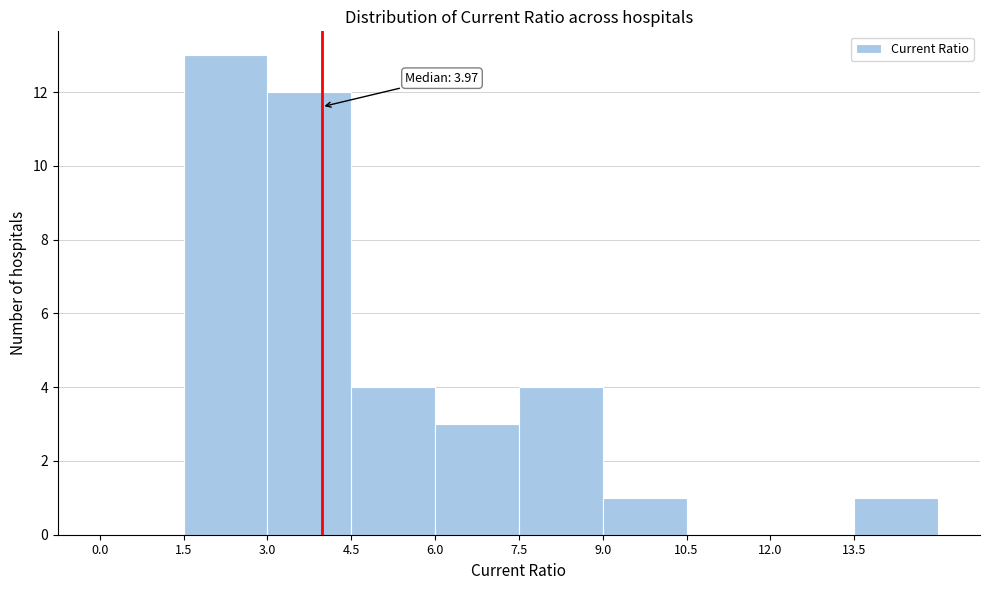

Over which range of the x-axis is the bar tallest?

1.5 to 3.0